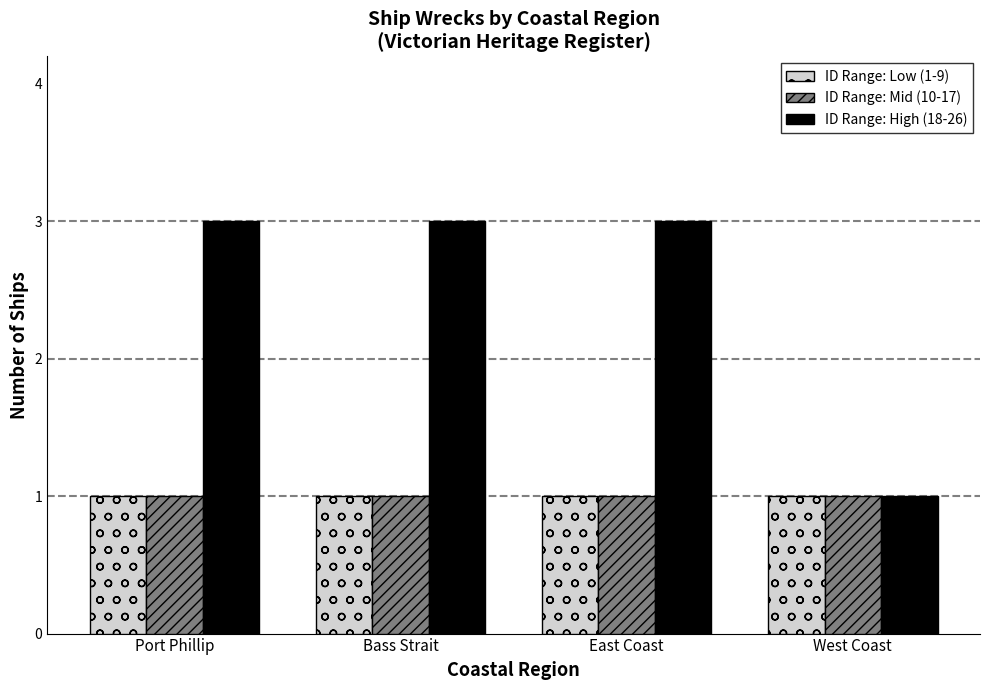

Which series has the largest total across all categories?

ID Range: High (18-26)